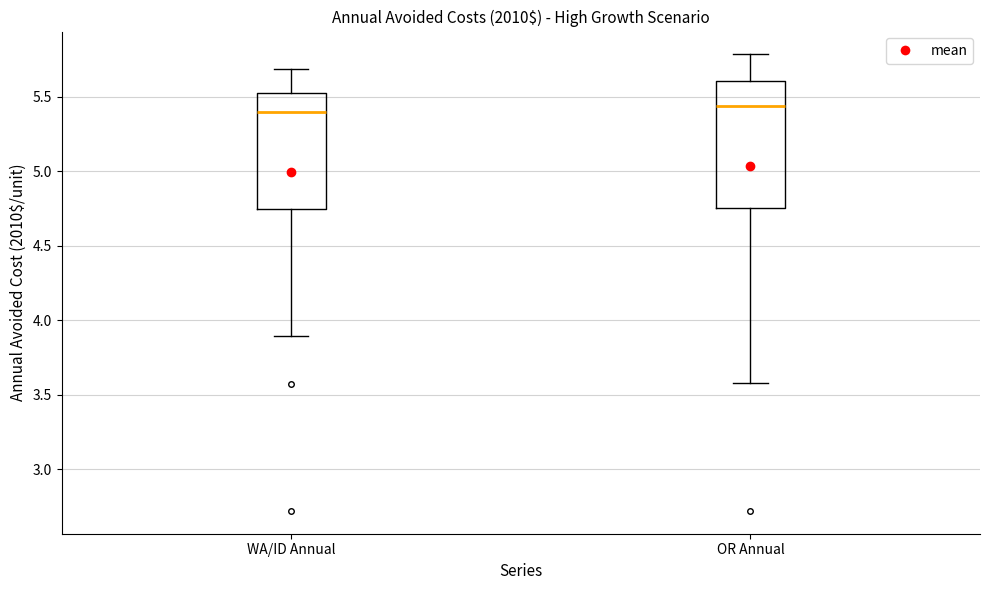

Reading left to right, read every box against the y-axis: the position of its median line, the range the box covers, and the ends of its whiskers. The values are not printed on the chart, so give them approximately, as read against the axis.

WA/ID Annual: median 5.40, box 4.75 to 5.55, whiskers 3.90 to 5.70
OR Annual: median 5.45, box 4.75 to 5.60, whiskers 3.60 to 5.80